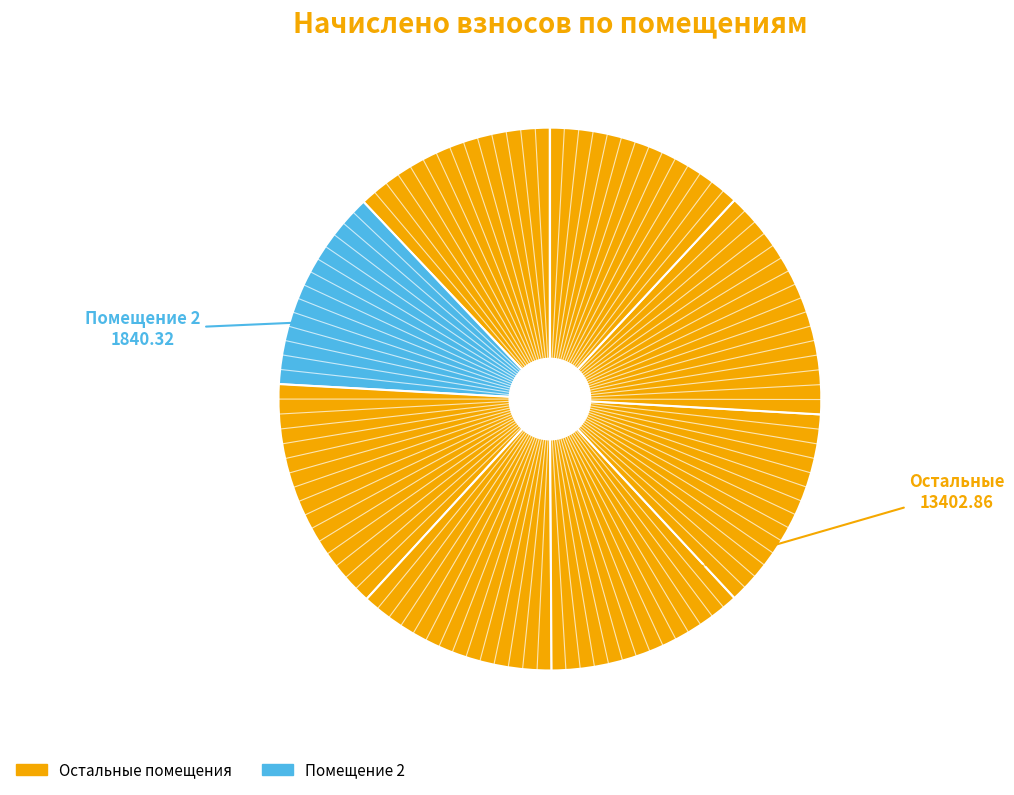

Count the number of slices in the pie.

8